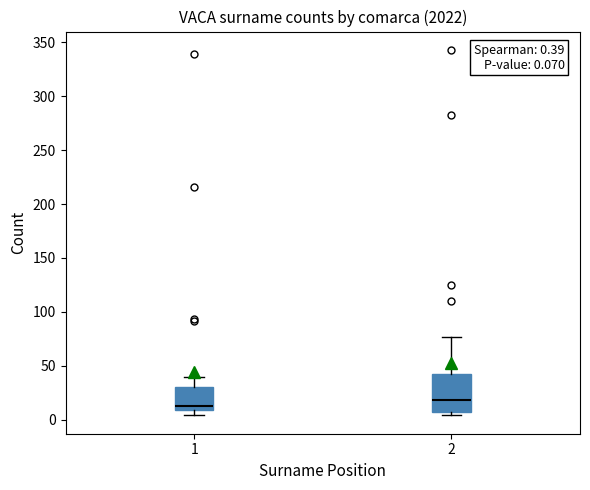

Comparing the boxes themselves (not the whiskers), which one is the tallest?

2